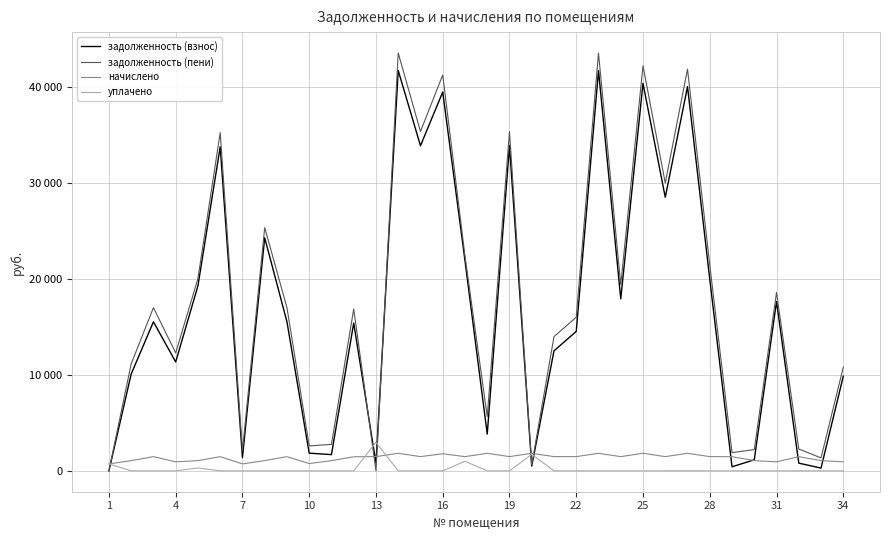

Does the chart display data point markers on the line(s)?

No